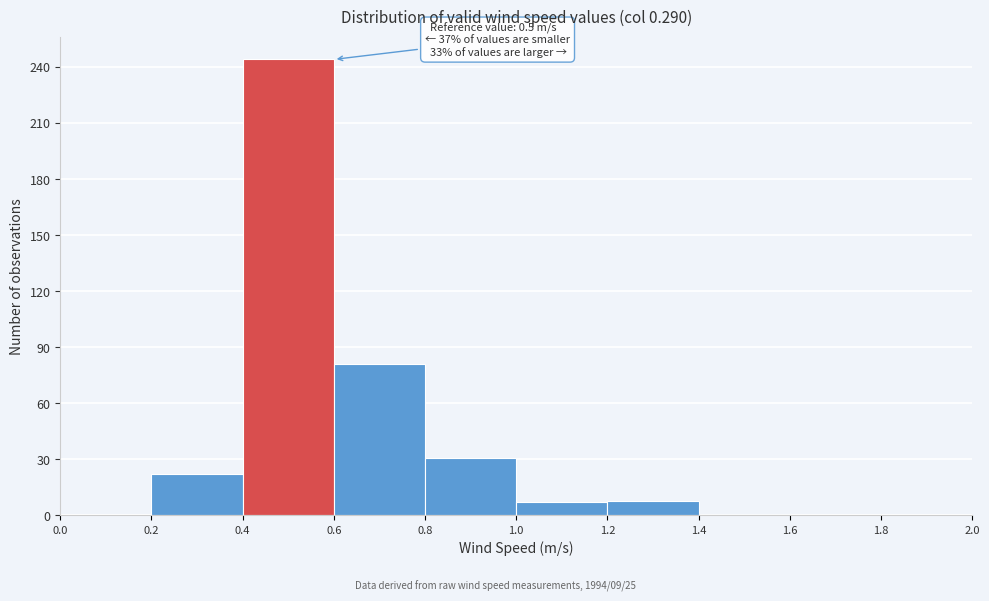

Over which range of the x-axis is the bar tallest?

0.4 to 0.6